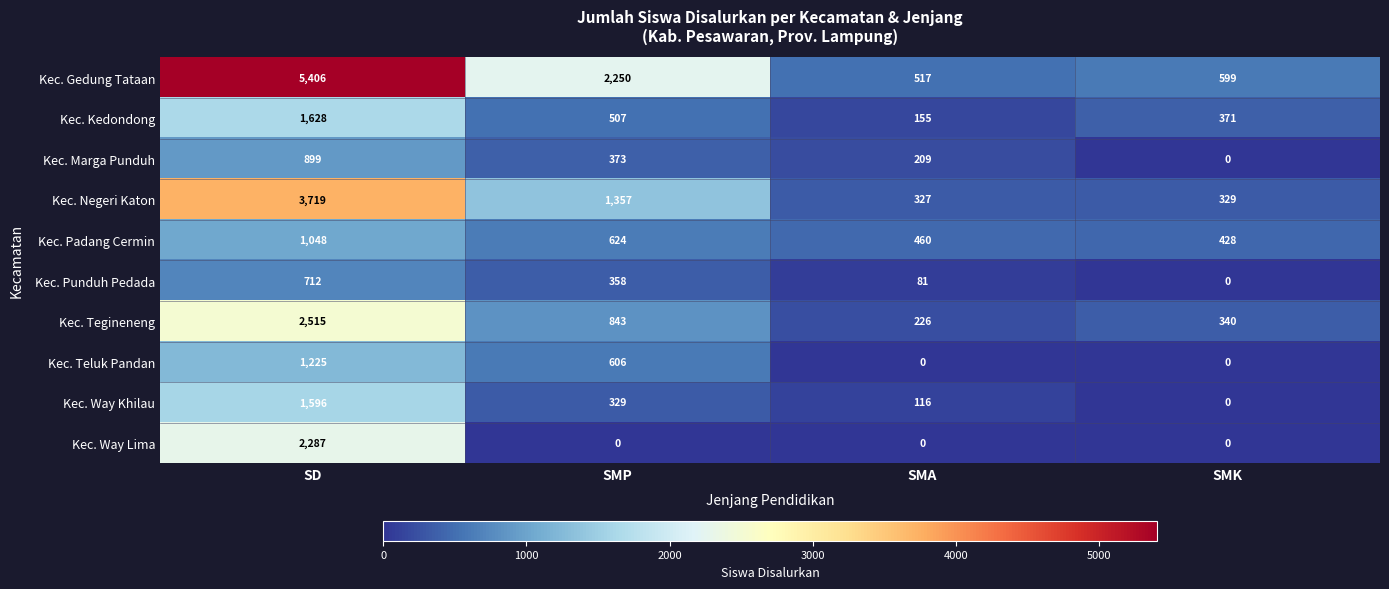

How many data points in Kec. Teluk Pandan are less than 606?

2